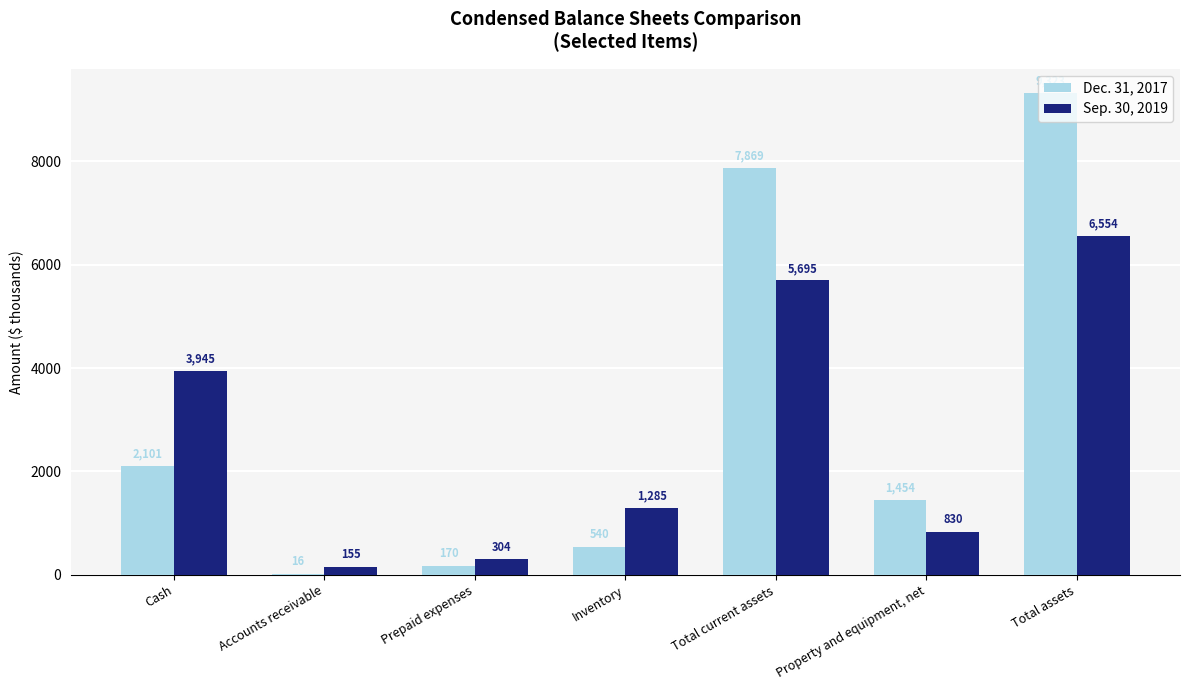

Which series has the largest total across all categories?

Dec. 31, 2017